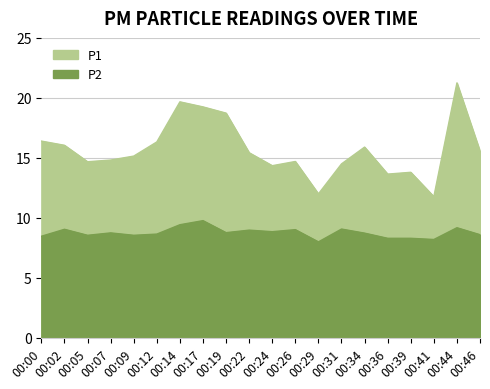

Which category has the lowest value across all series?

00:29